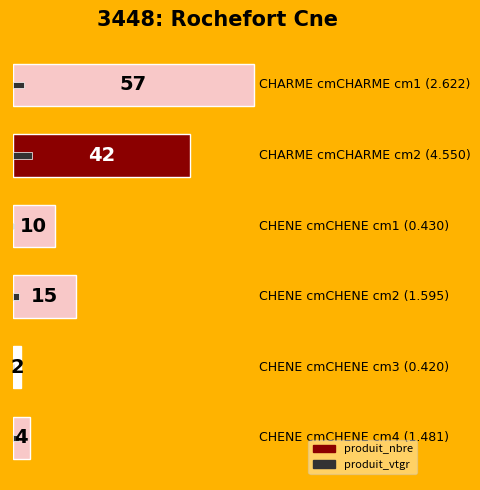

How many groups of bars are there?

6